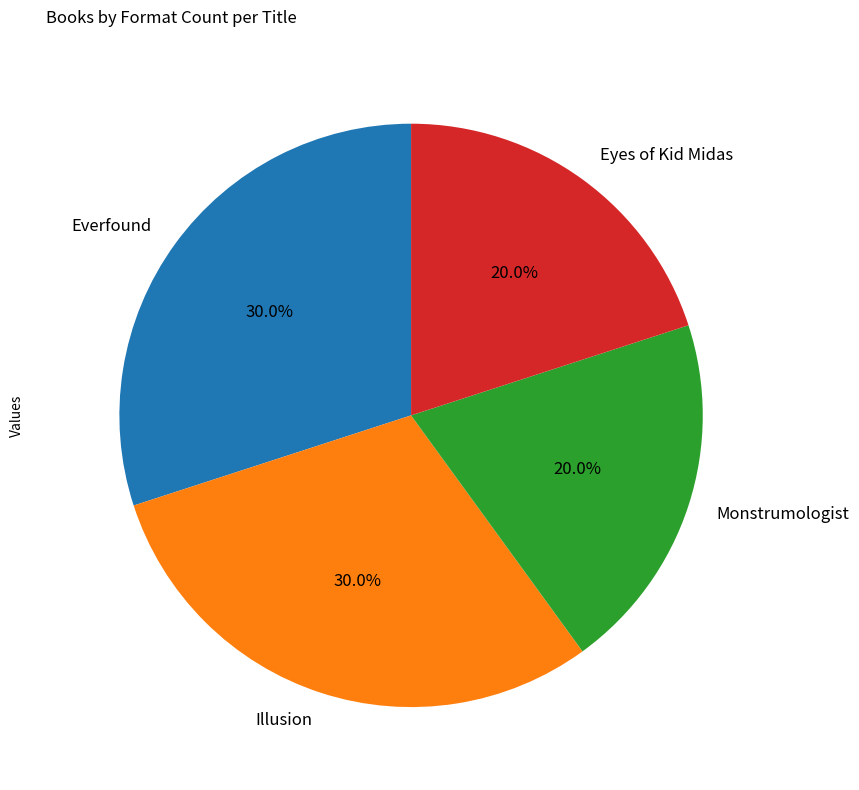

Is there a majority slice in this chart?

No